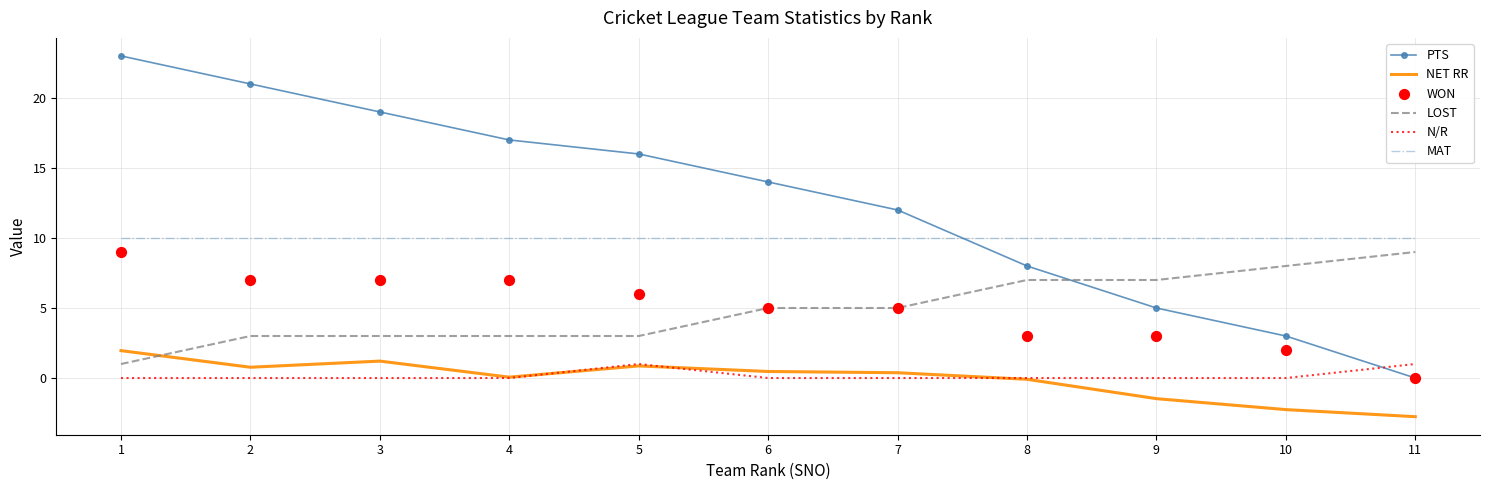

What are all the series names shown in the legend?

PTS, NET RR, LOST, N/R, MAT, WON